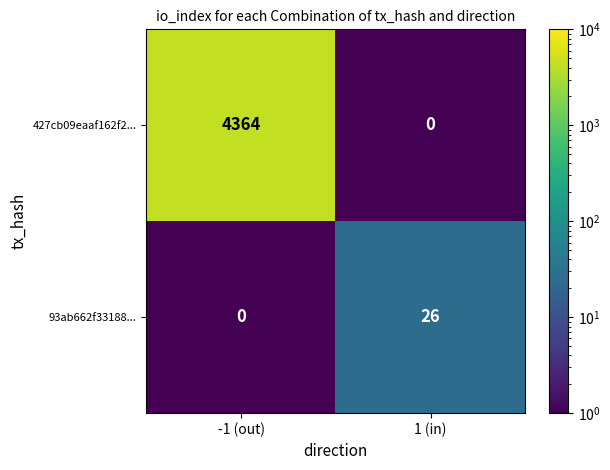

True or false: 427cb09eaaf162f2... has a value of 0 at 1 (in).

True